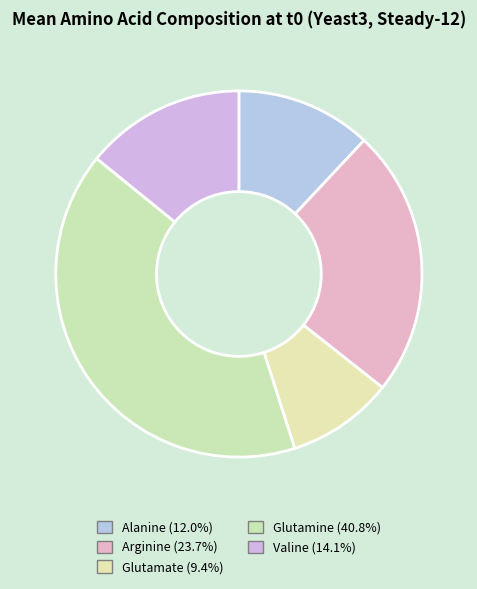

The Glutamate slice represents 9% of the pie. True or false?

True